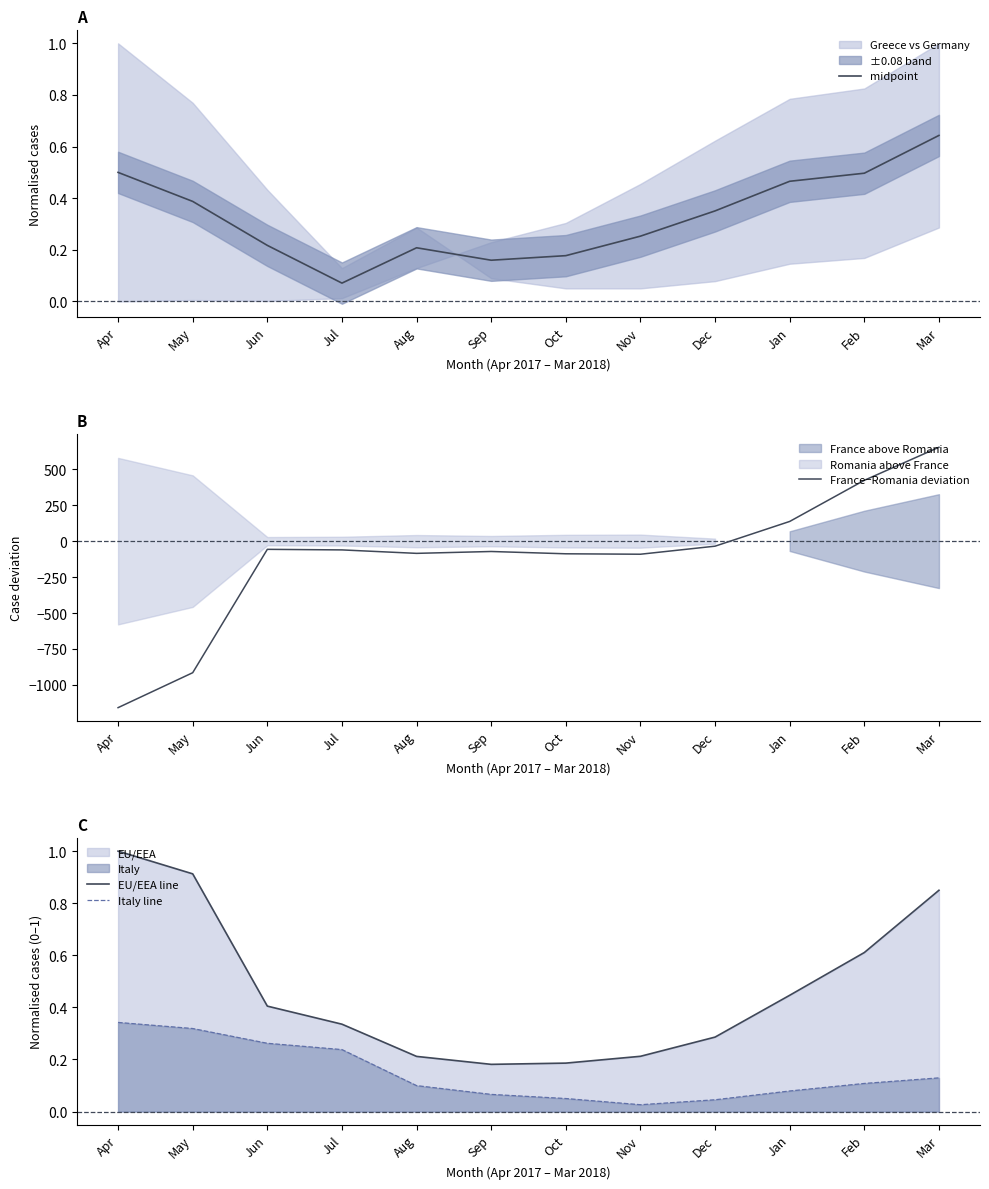

True or false: France−Romania deviation has more than 2 points higher than both neighbors.

False